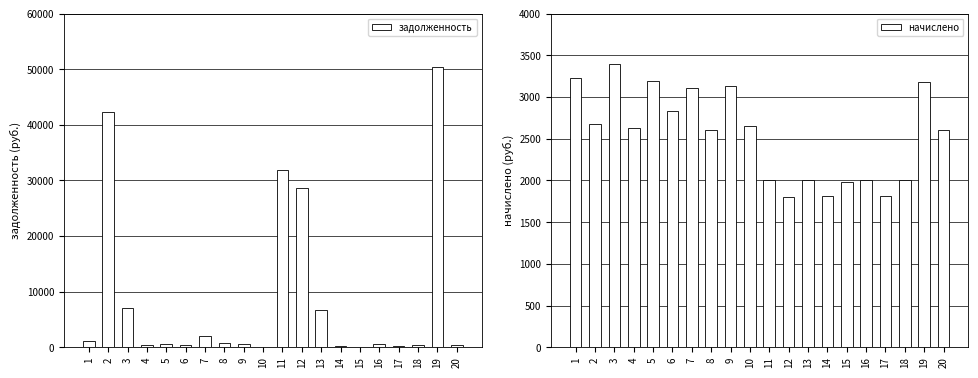

Which series has the largest total across all categories?

задолженность